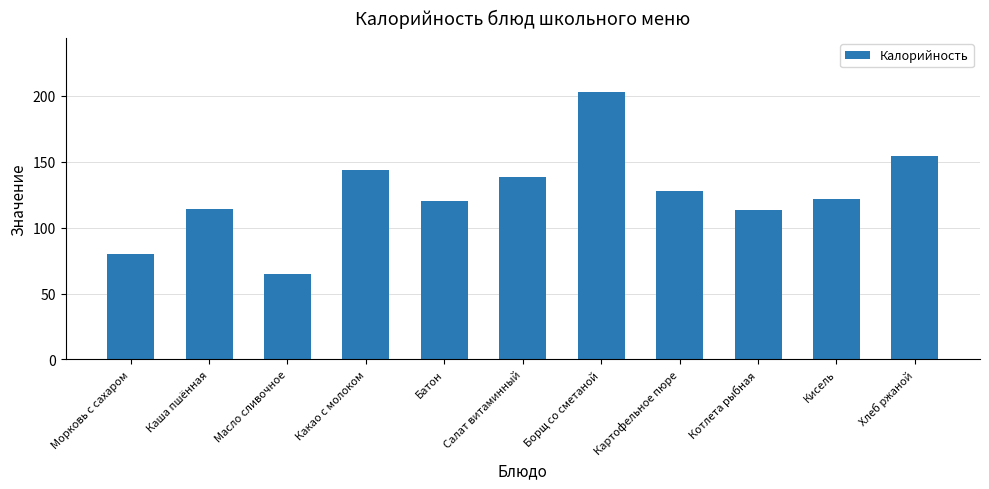

How many bars are there in total?

11